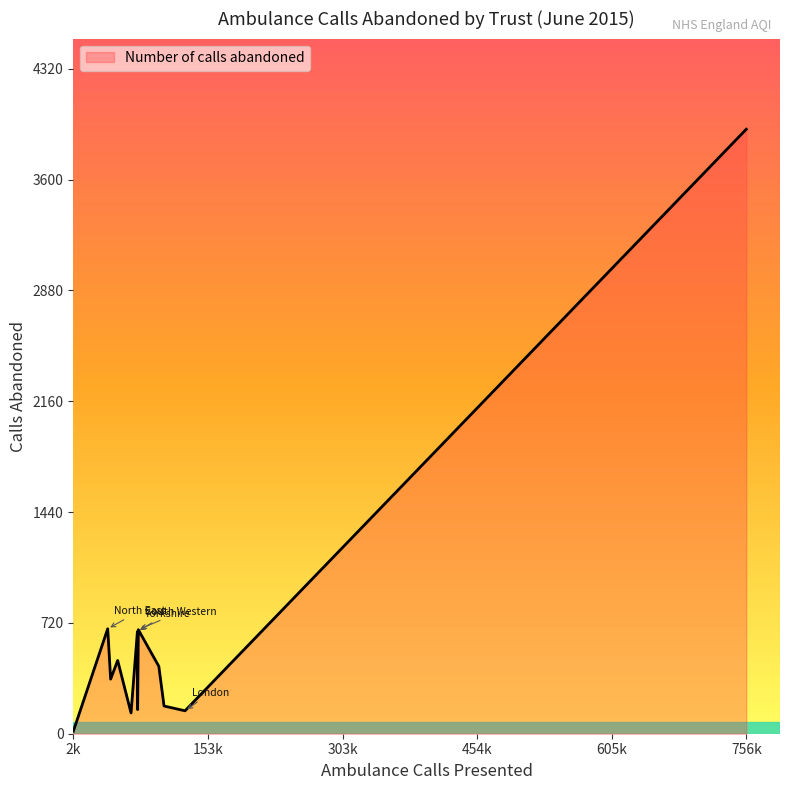

What is the difference between the maximum and minimum values?

3911